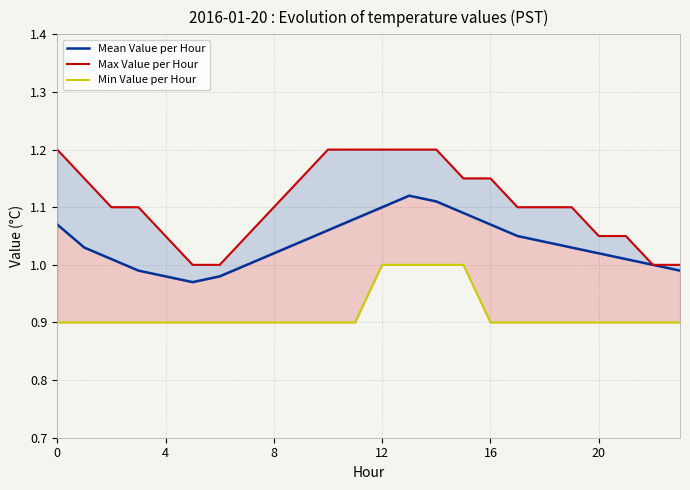

True or false: Mean Value per Hour and Min Value per Hour cross at least once.

False